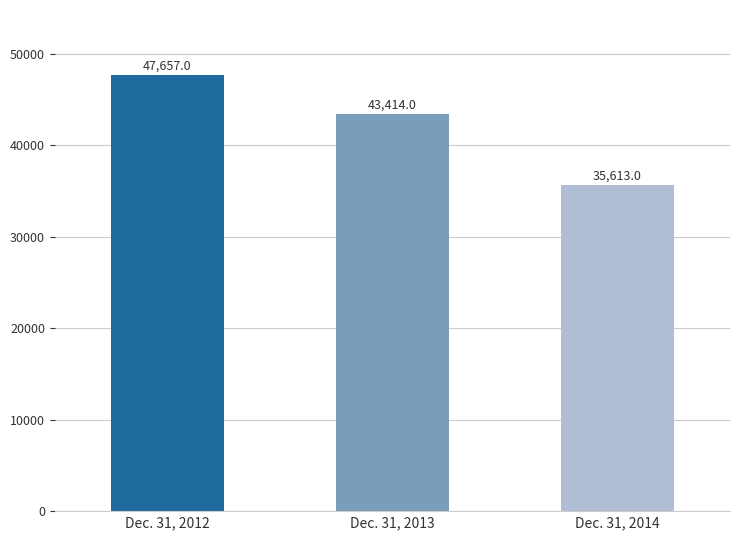

What is the approximate value at Dec. 31, 2014, to the nearest 50?

35600